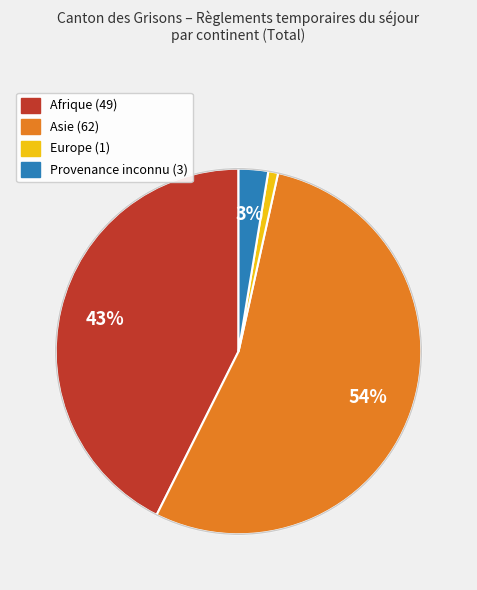

Count the number of slices in the pie.

4